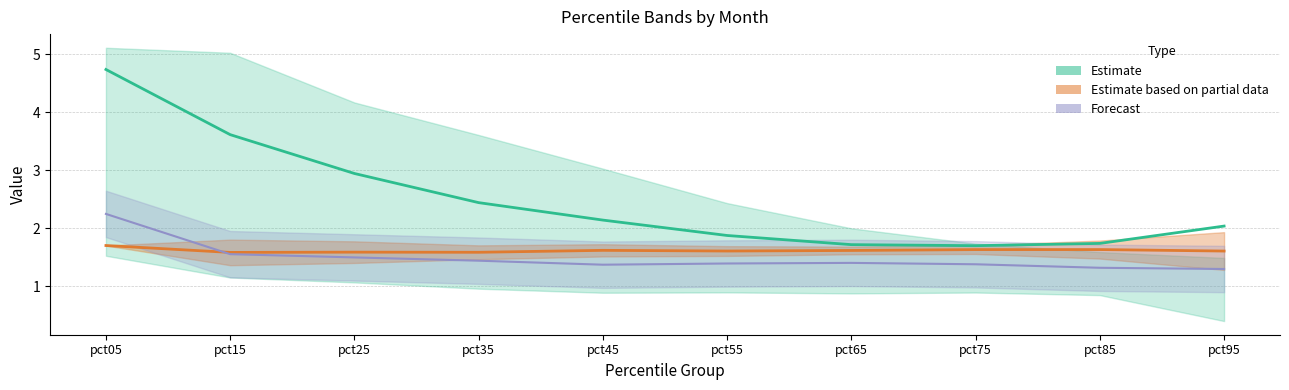

What is the approximate value of Feb at pct65?

1.7